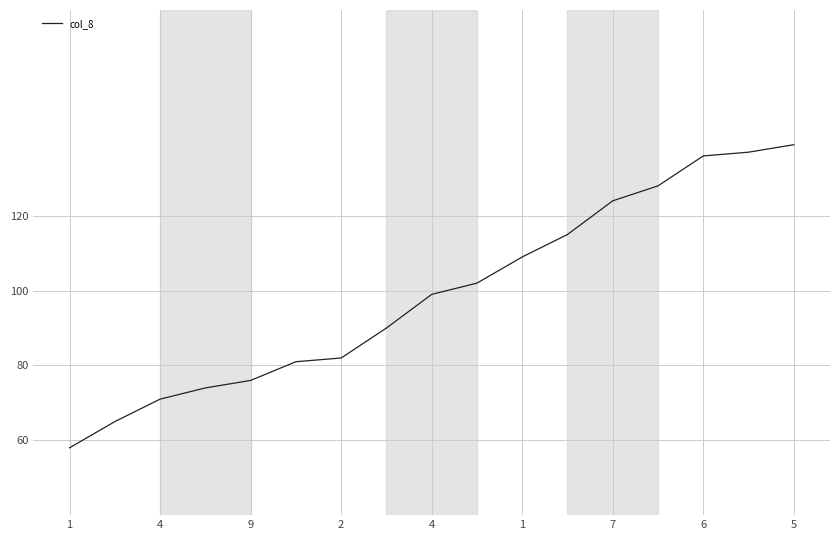

What is the minimum value shown in the chart?

58